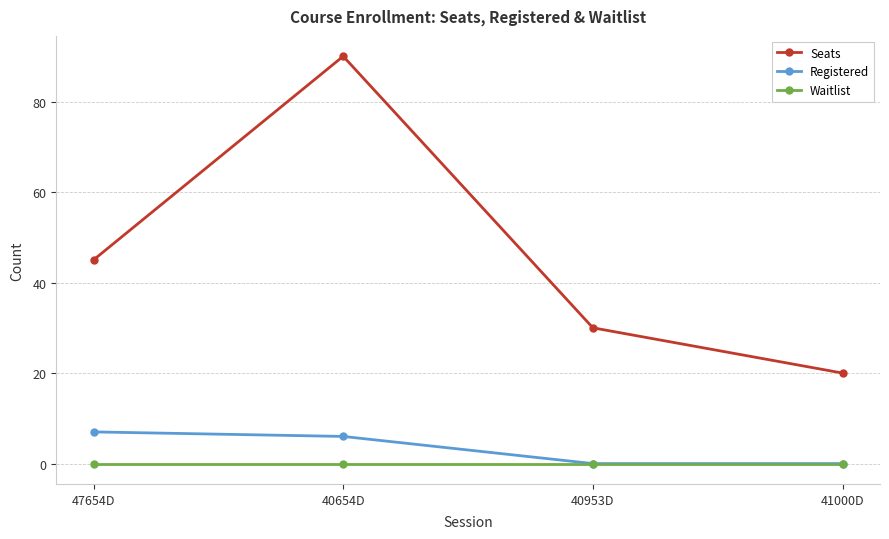

Which category has the highest value in the Registered series?

47654D